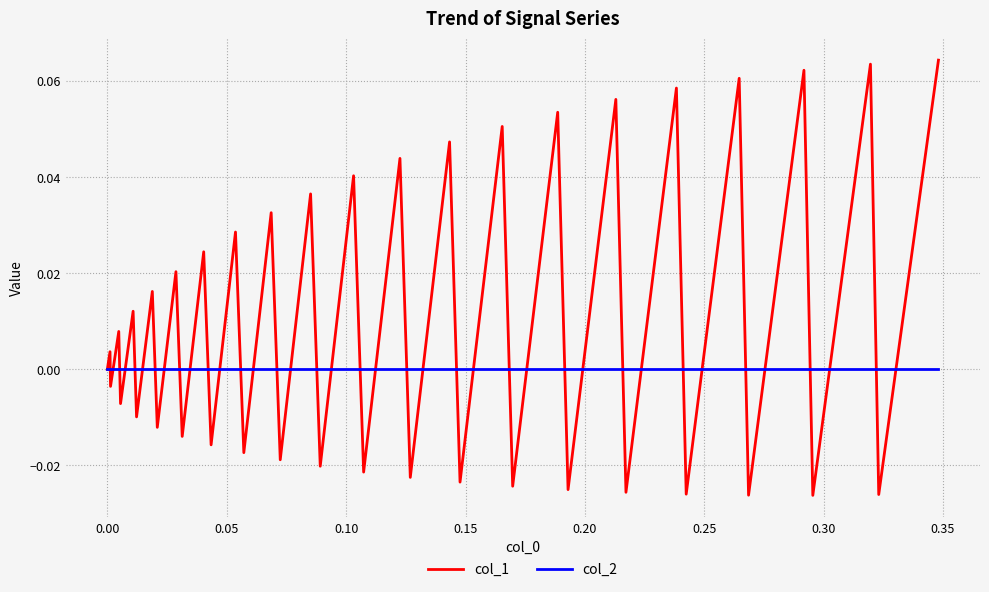

Which series has the largest total across all categories?

col_1